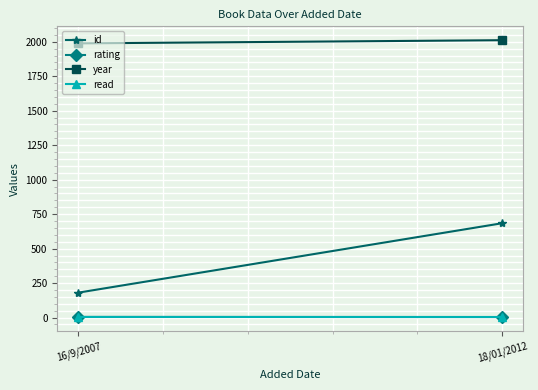

Between 16/9/2007 and 18/01/2012, which is larger?

18/01/2012